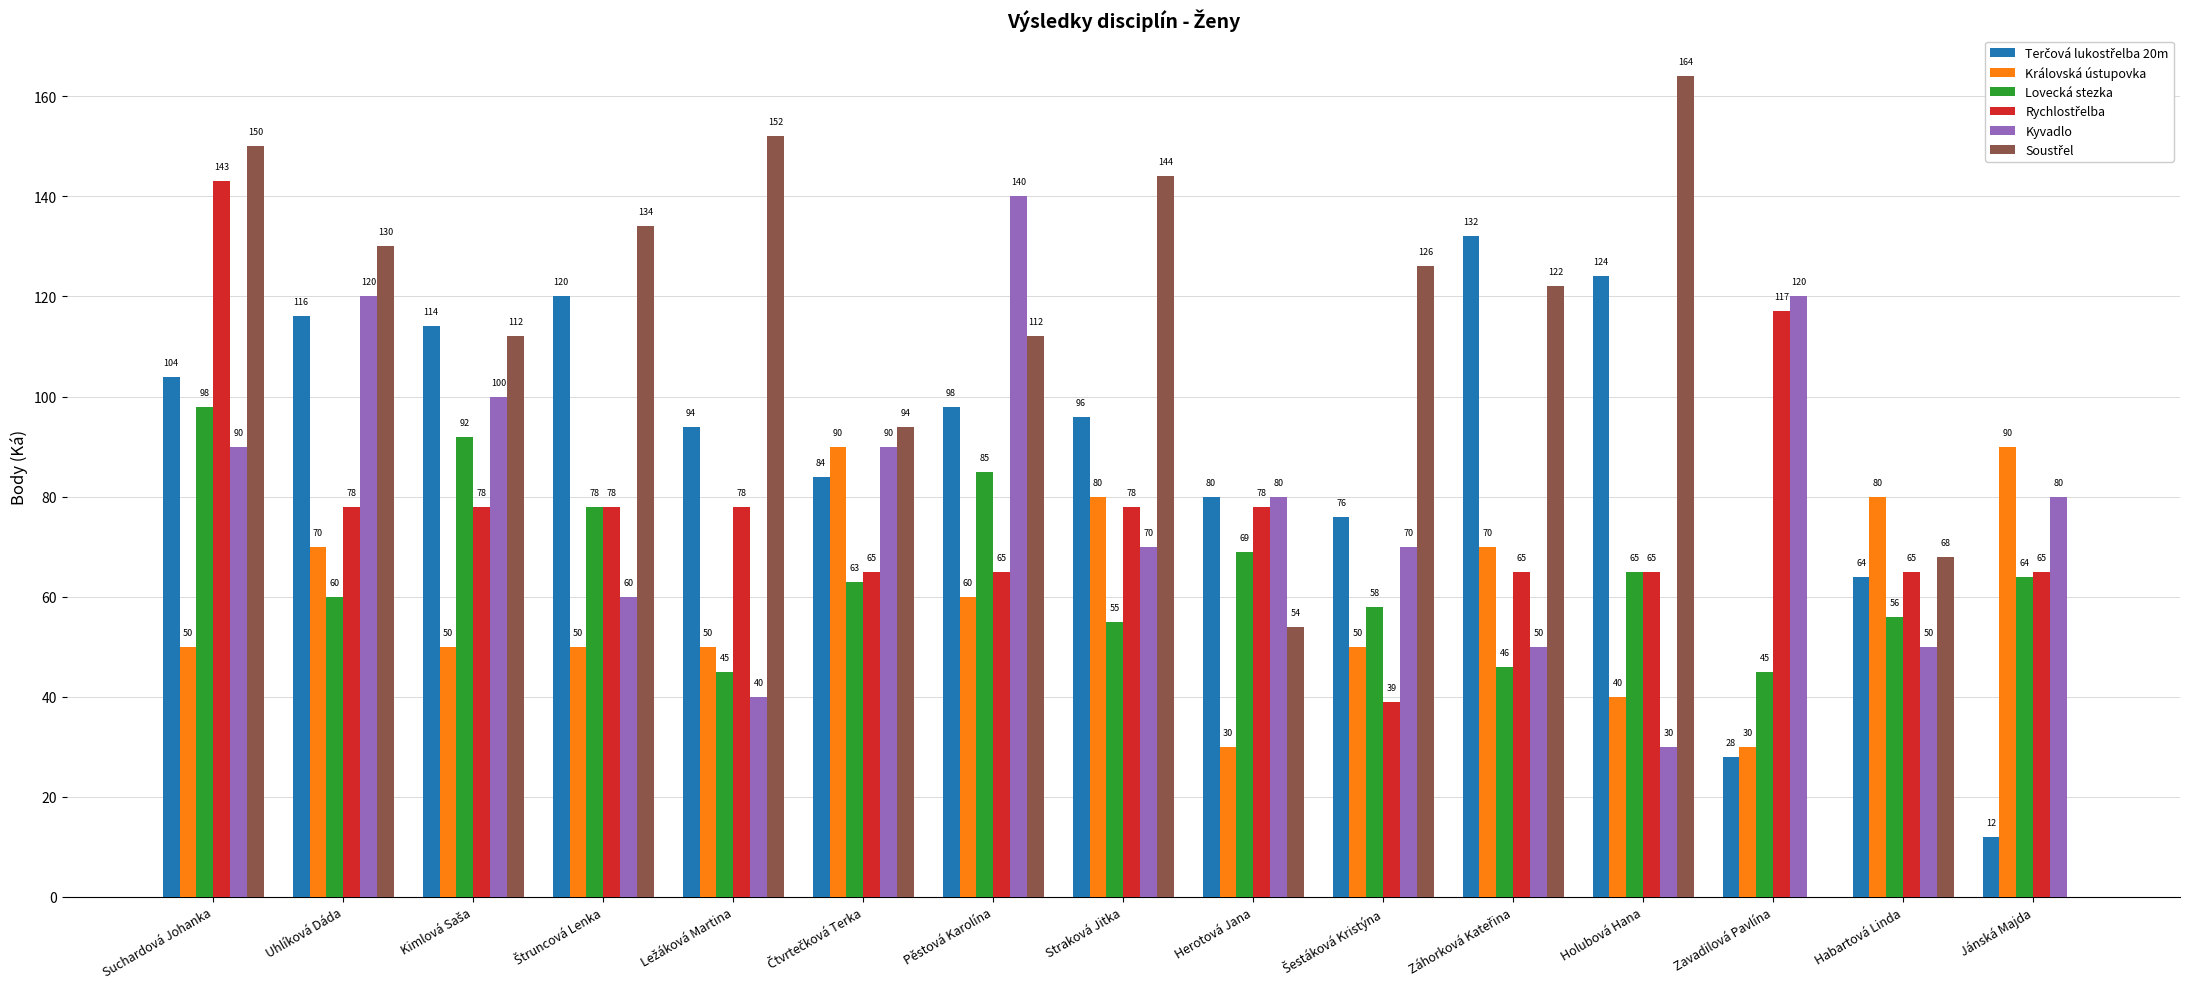

What is the sum of the Kyvadlo values at Habartová Linda and Uhlíková Dáda?

170